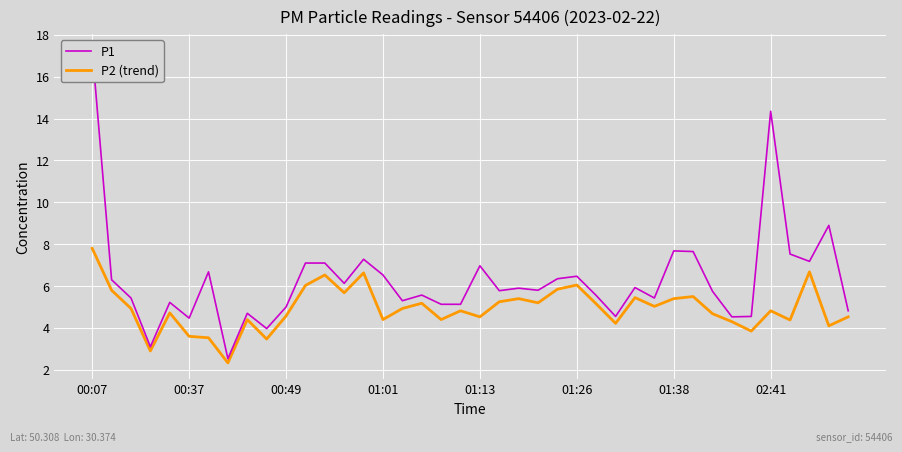

Which category has the highest value in the P2 (trend) series?

00:07